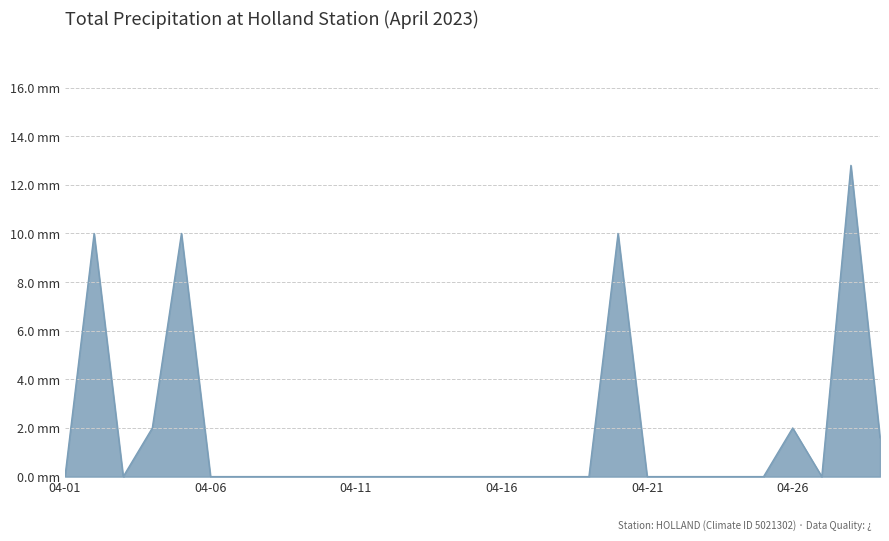

Does the chart have visible grid lines?

Yes